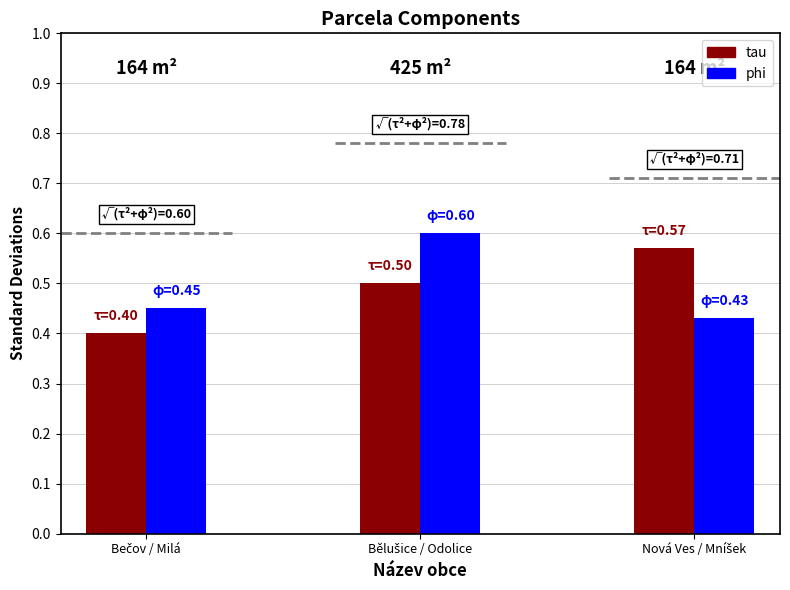

What is the label of the 3rd bar from the left?

Nová Ves / Mníšek